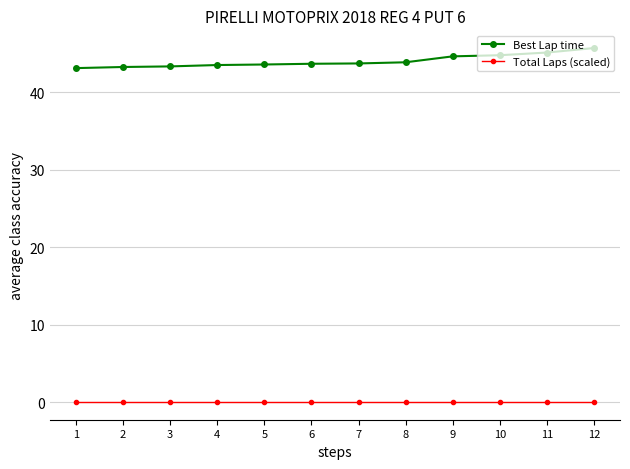

Which series has the largest total across all categories?

Best Lap time